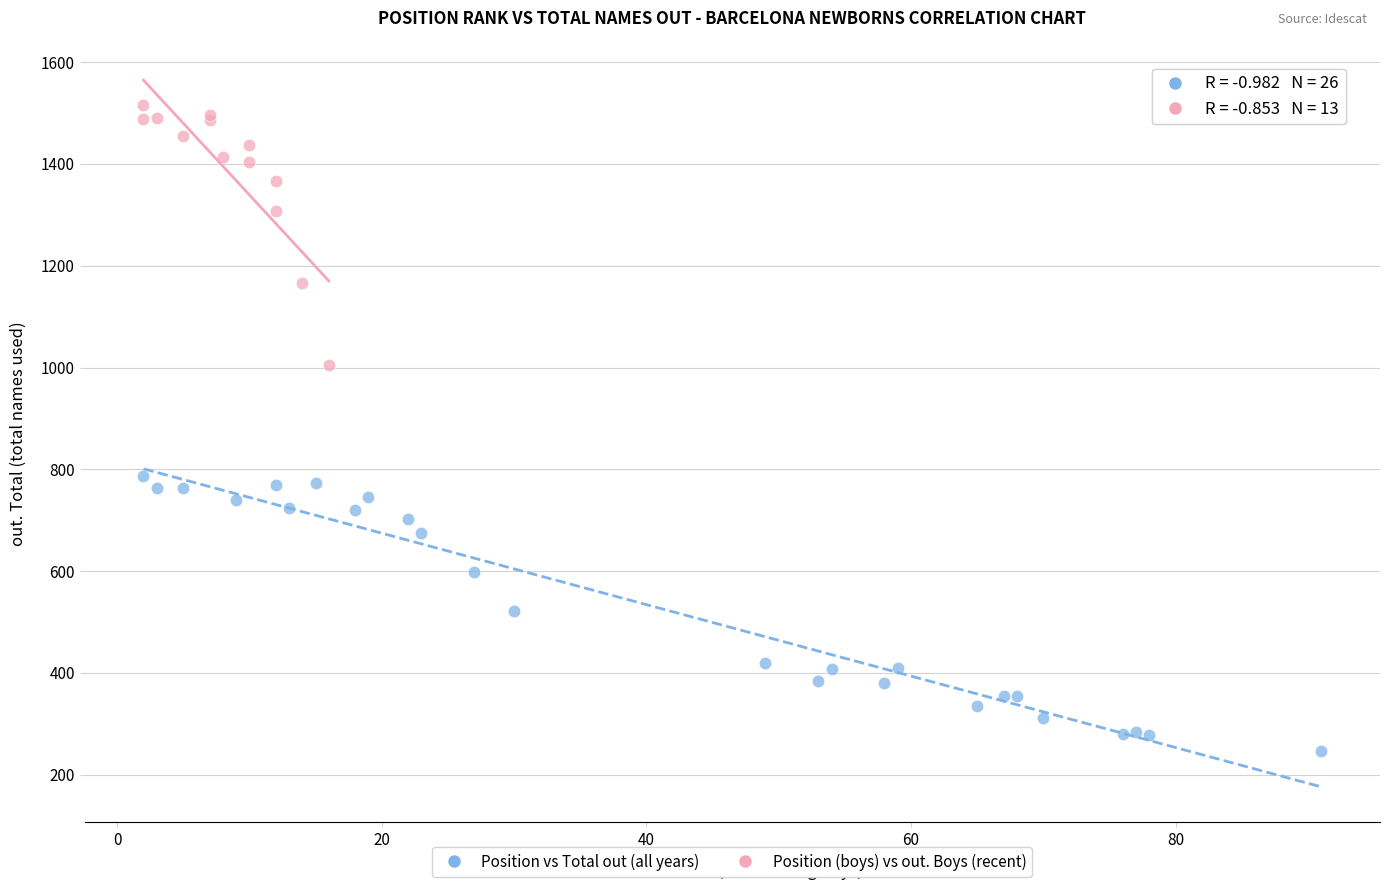

Which series contains the highest Y value?

Position (boys) vs out. Boys (recent)